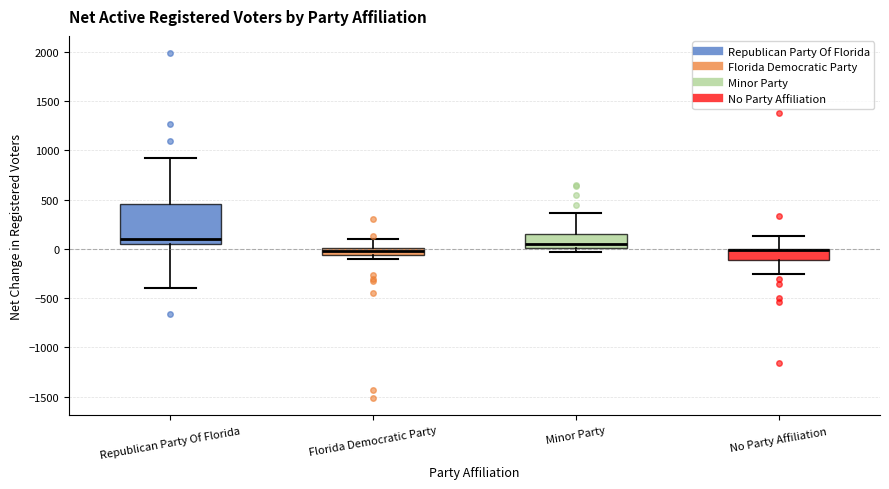

Where does the upper whisker of the box for Florida Democratic Party end on the y-axis? The values are not printed on the chart, so give them approximately, as read against the axis.

100